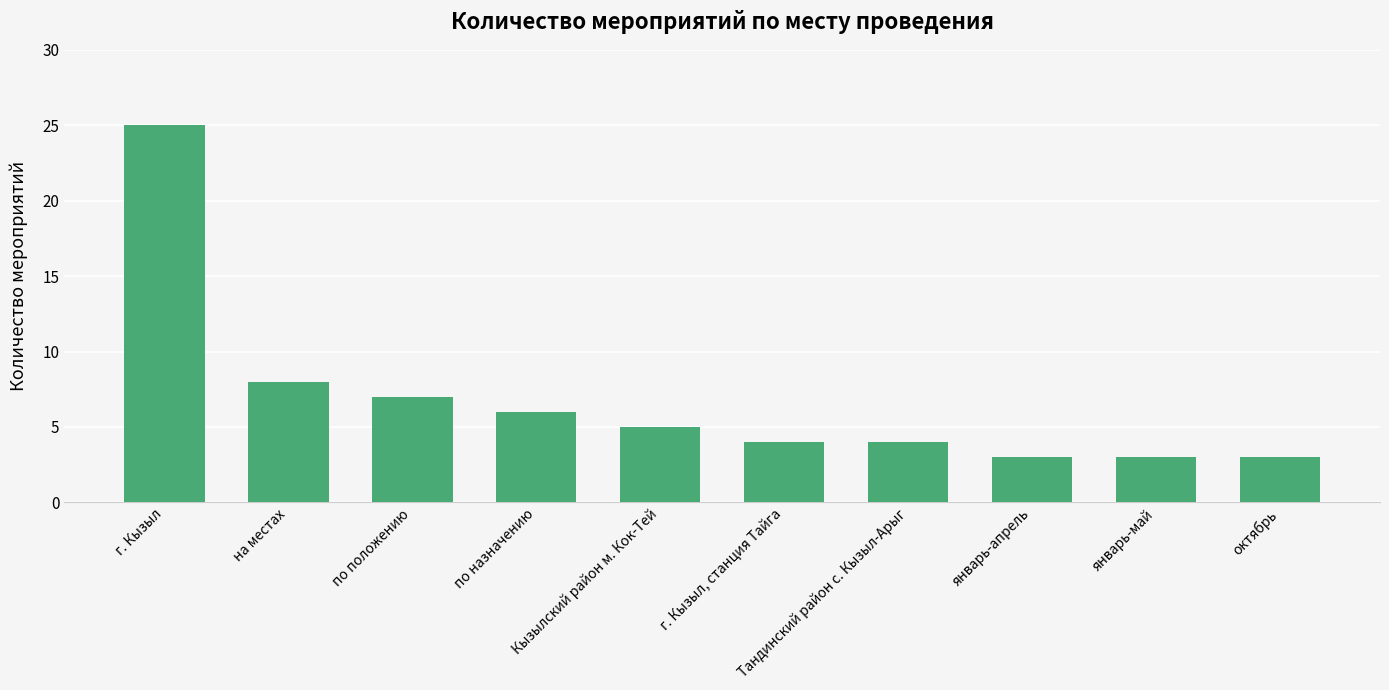

What is the difference between the second highest and minimum values?

5